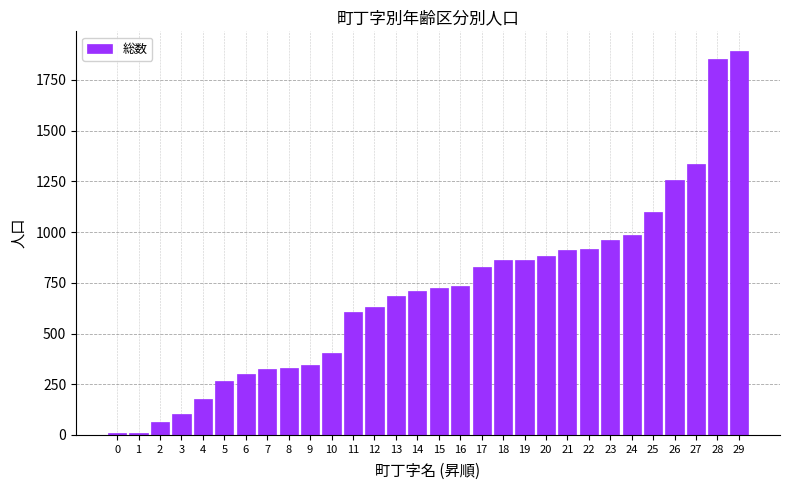

Read the value at 6, to the nearest 10.

300